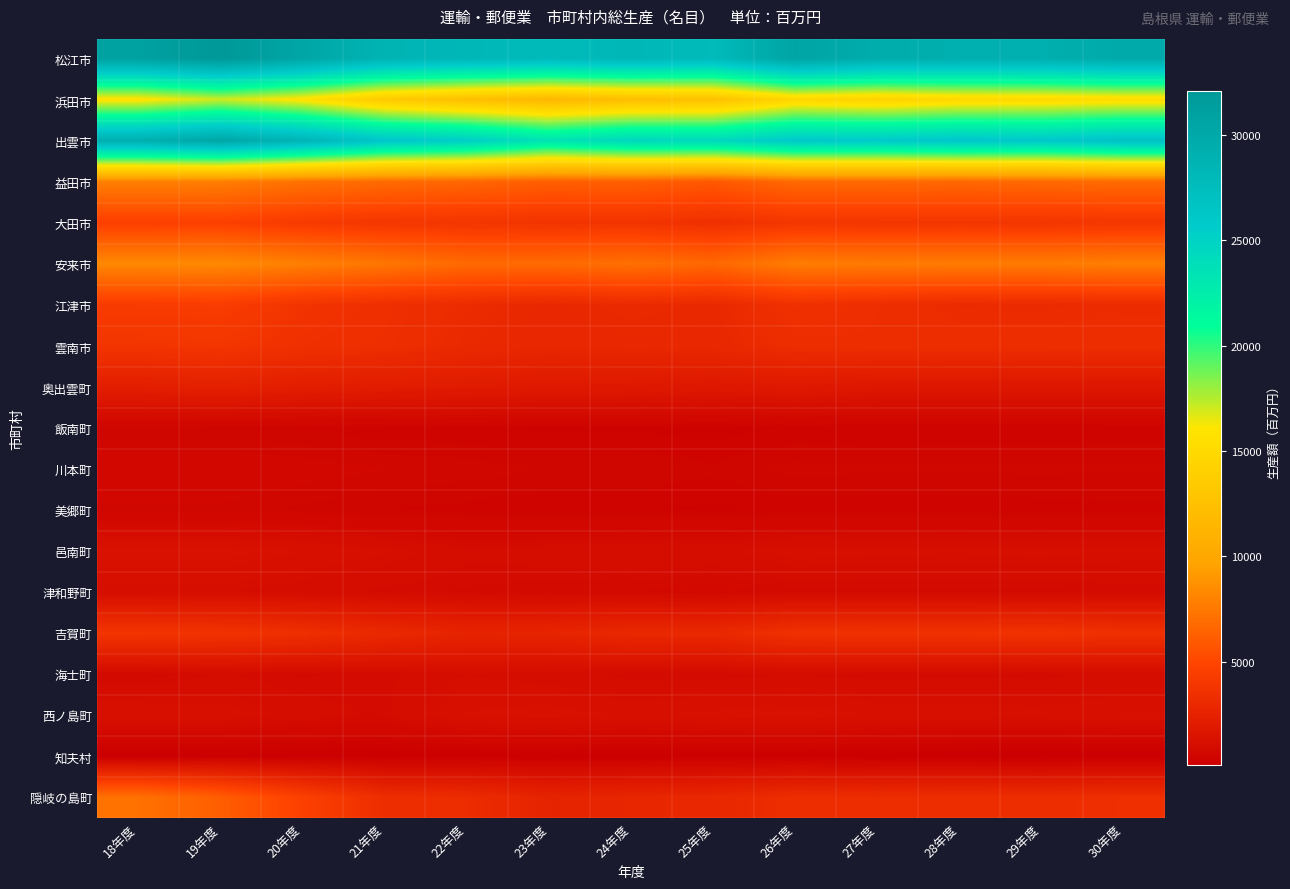

How many series are shown in this chart?

19